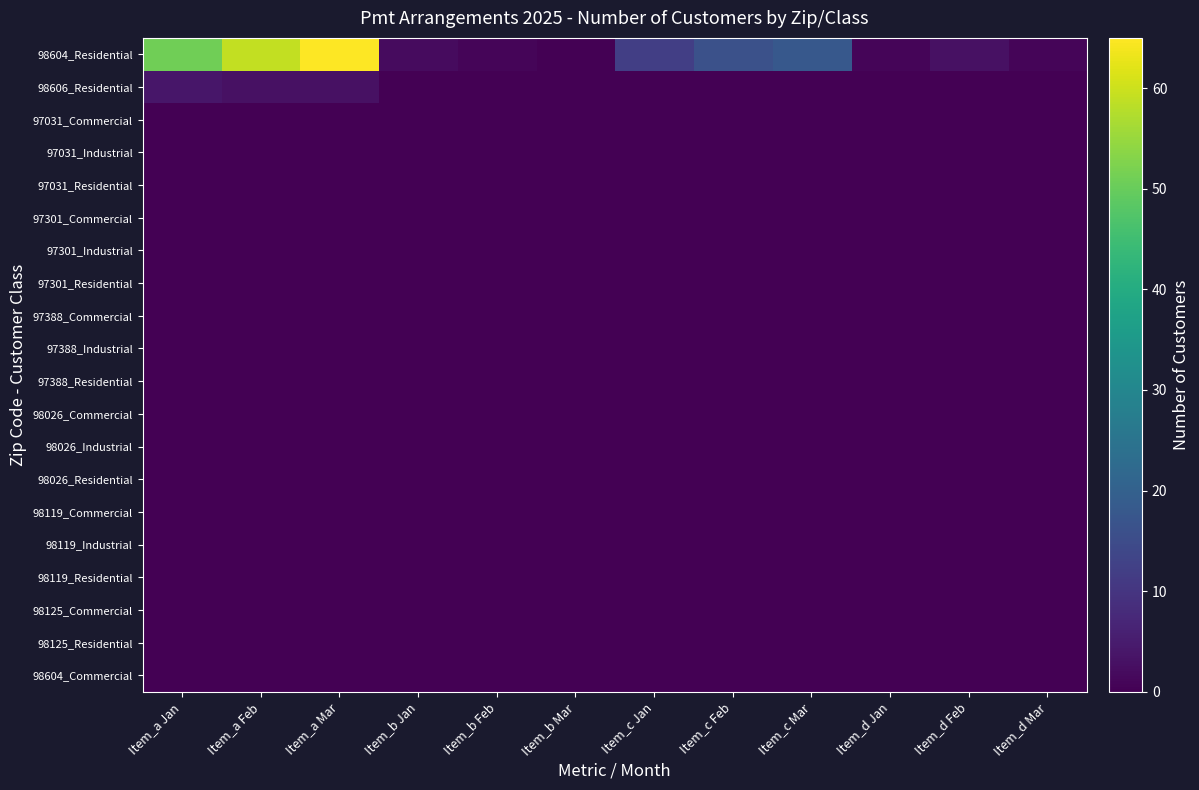

What is the difference between the highest and lowest values at Item_a Mar?

65